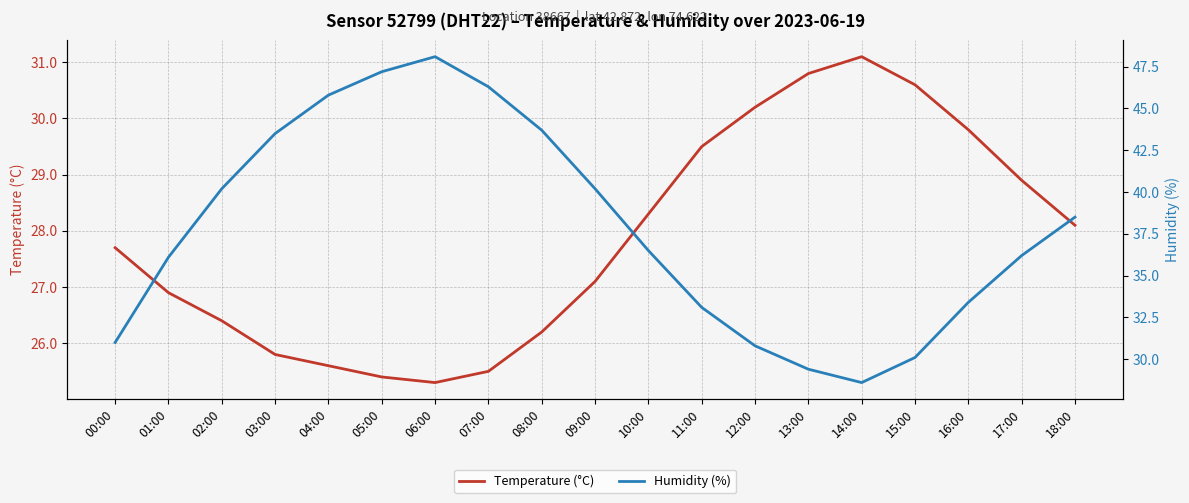

Where is Temperature (°C) nearest to the value 28?

18:00